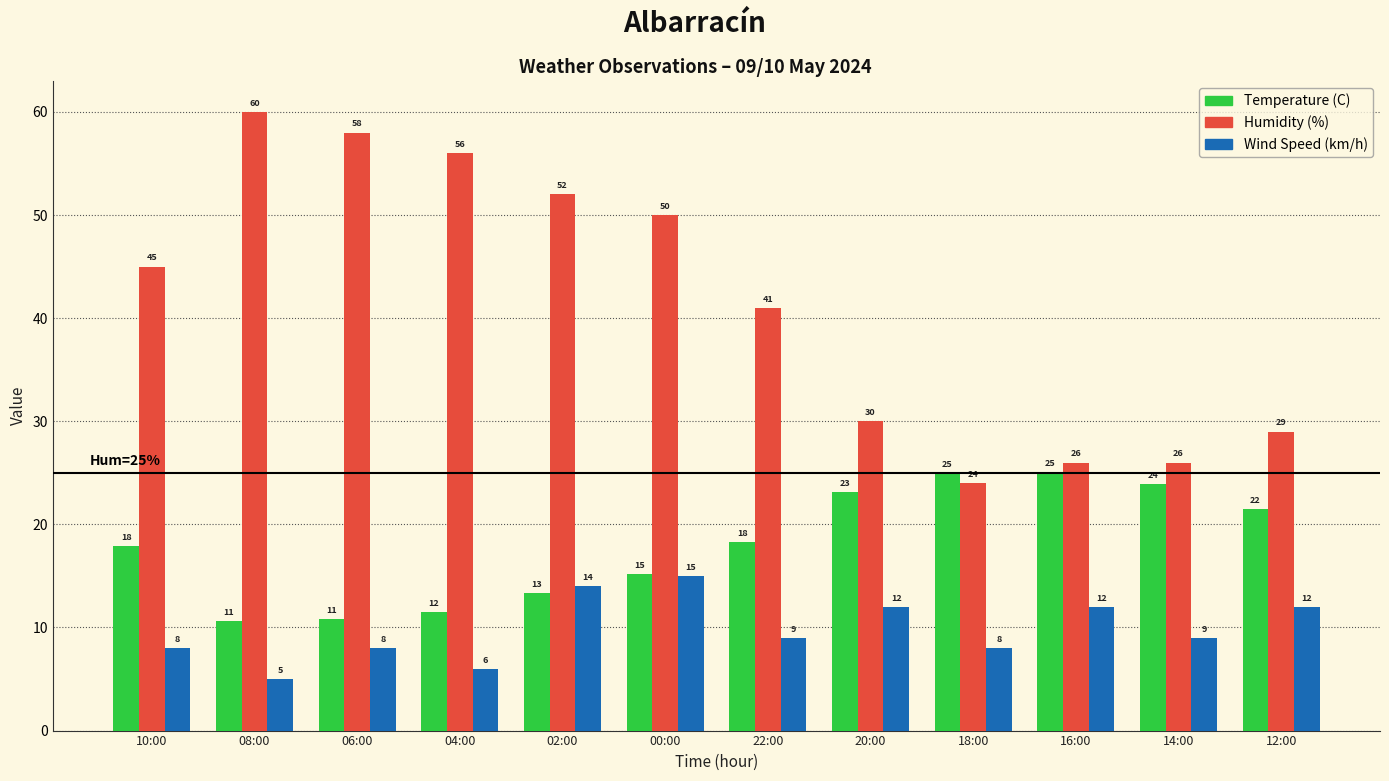

What position from the left is 18:00?

9